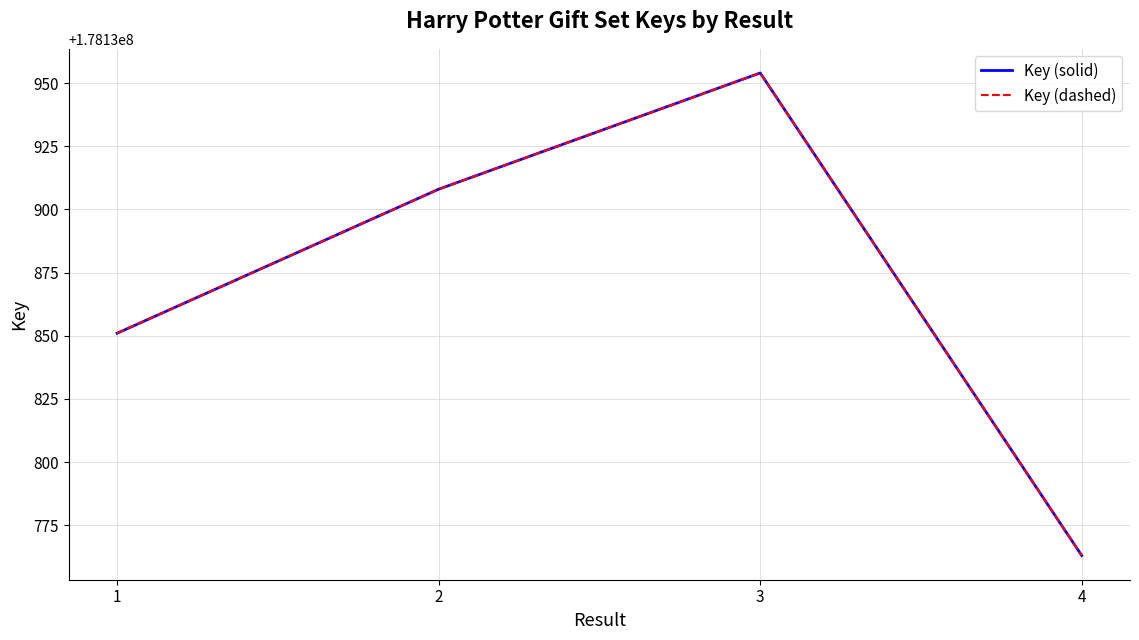

Is this an area chart (filled region under the line)?

No